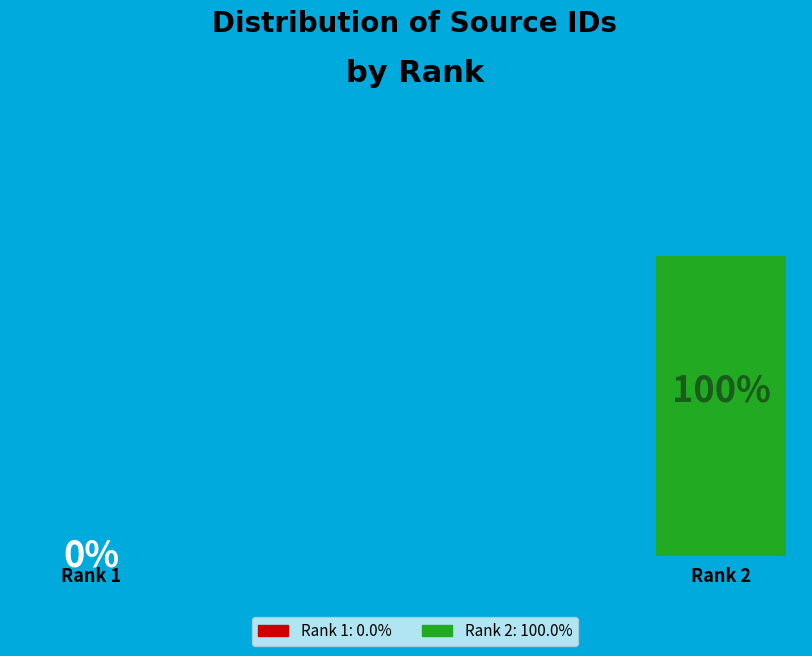

Rank the categories by value from highest to lowest.

Rank 2, Rank 1